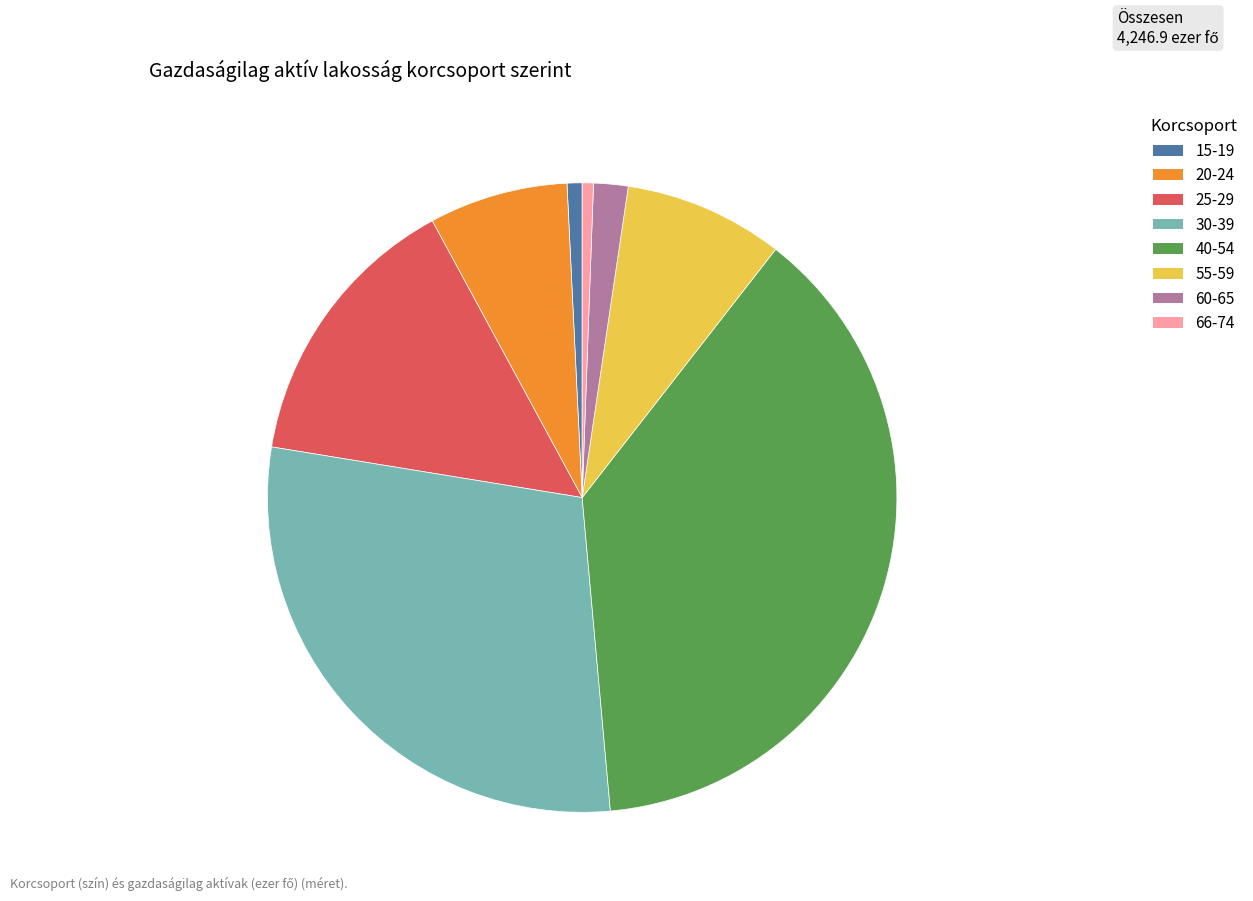

Combined, do 25-29 and 40-54 account for over 50%?

Yes